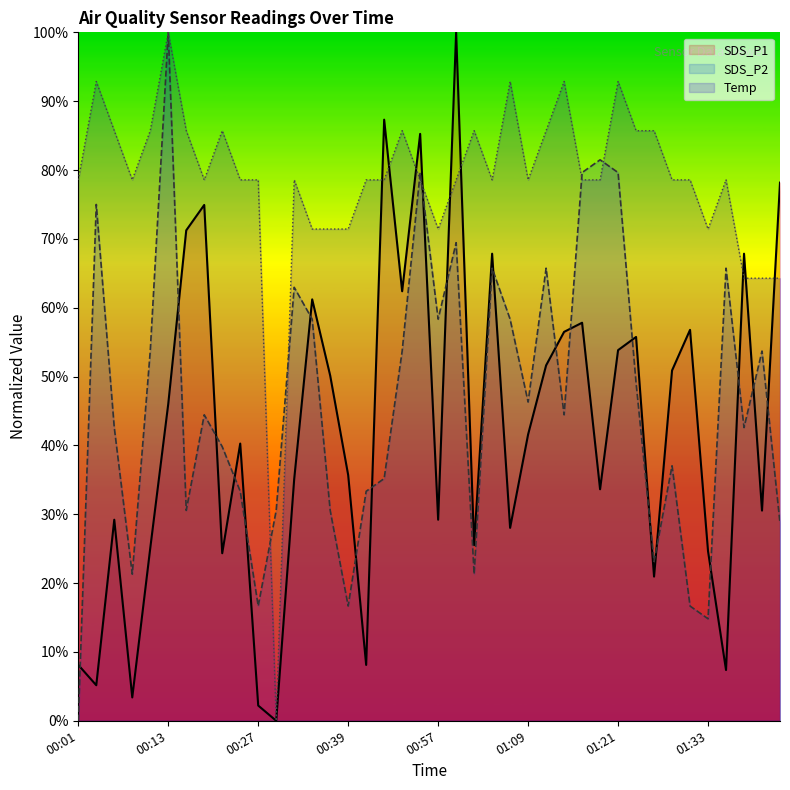

True or false: SDS_P2 has a value of 42.3 at 00:03.

False